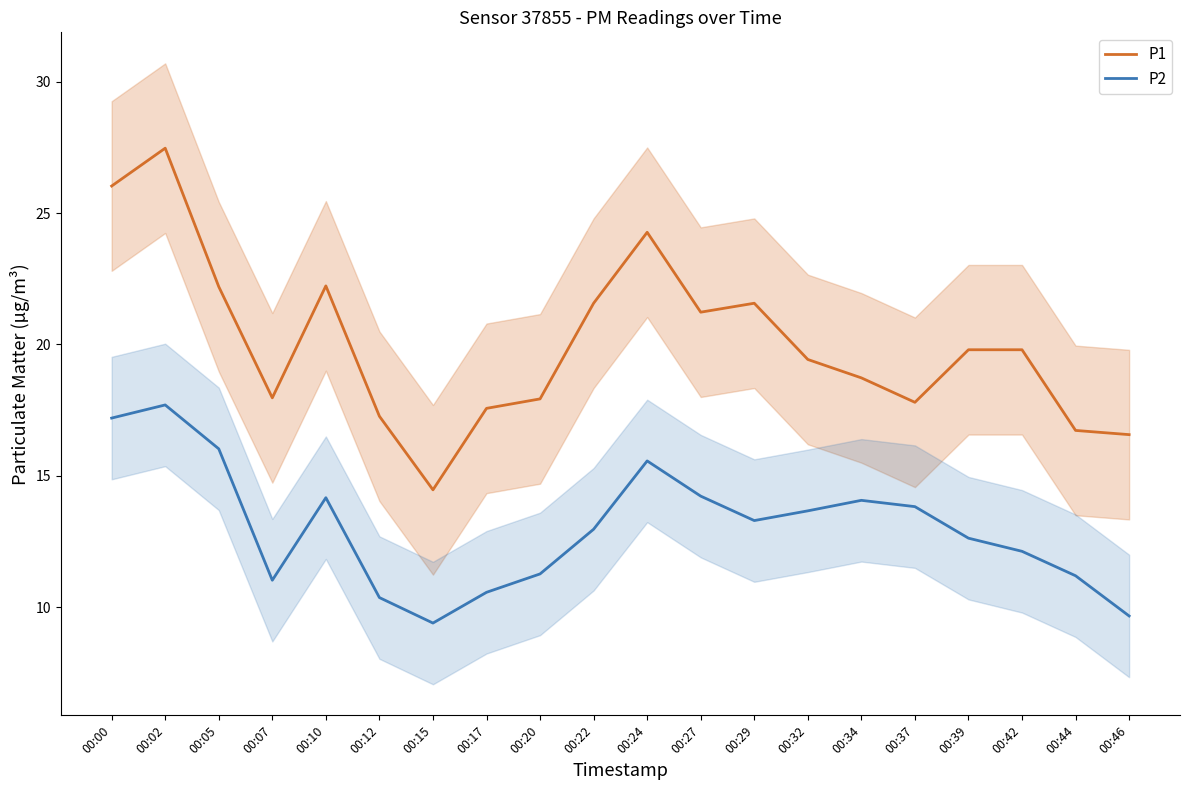

Rank the series at 00:46 from lowest to highest value.

P2, P1